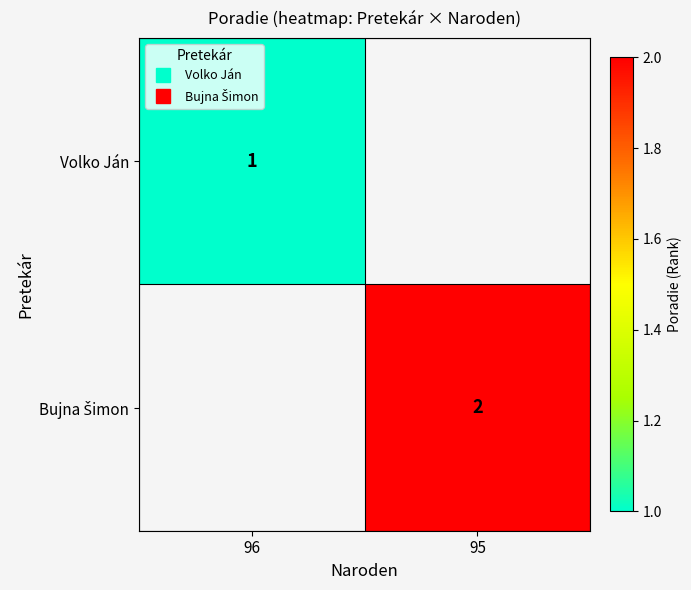

True or false: Volko Ján has a value of 0 at 95.

True